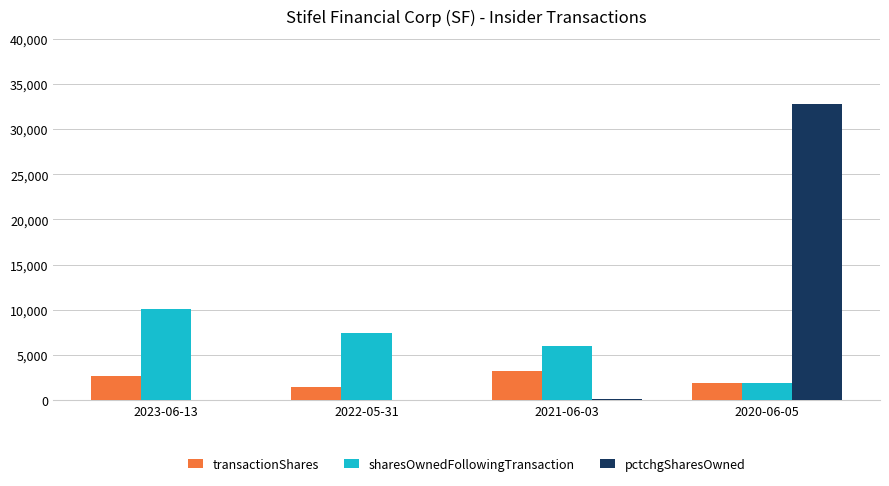

Is the value of transactionShares at 2023-06-13 greater than the value of sharesOwnedFollowingTransaction at 2021-06-03?

No